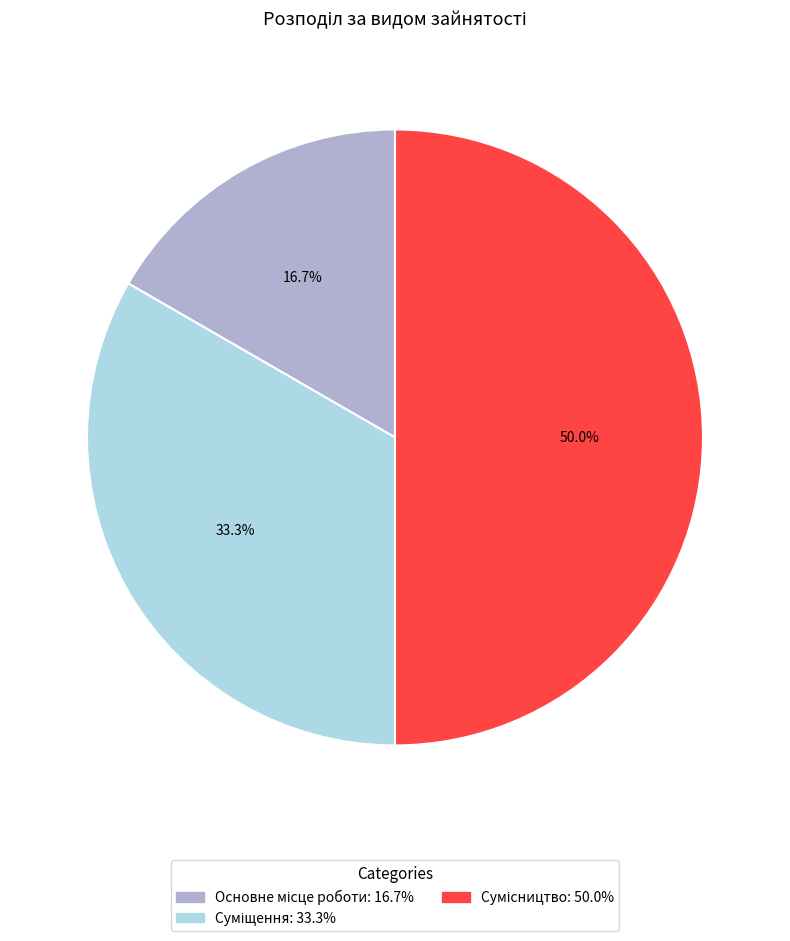

The Сумісництво slice represents 50% of the pie. True or false?

True